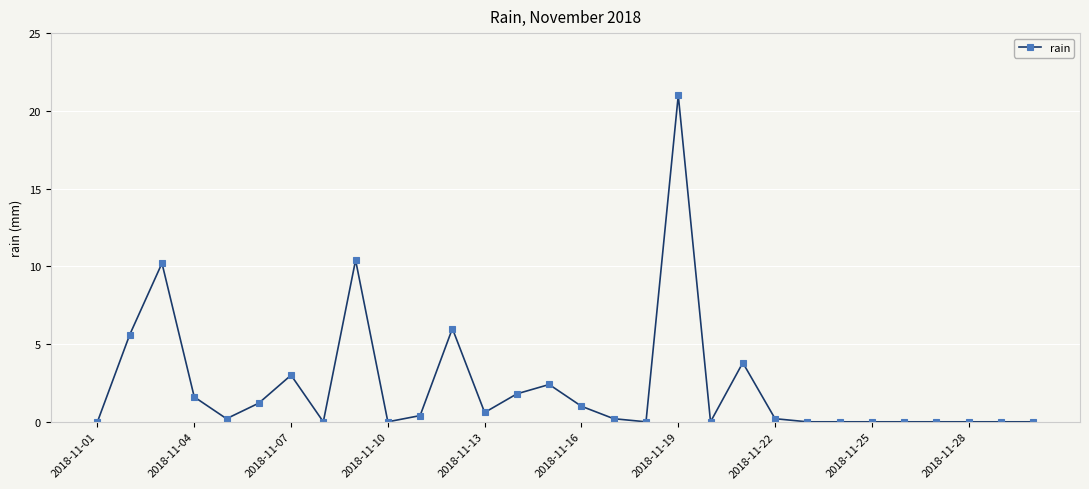

Reading left to right, transcribe all the data shown in this chart.

0.0	5.6	10.2	1.6	0.2	1.2	3.0	0.0	10.4	0.0	0.4	6.0	0.6	1.8	2.4	1.0	0.2	0.0	21.0	0.0	3.8	0.2	0.0	0.0	0.0	0.0	0.0	0.0	0.0	0.0